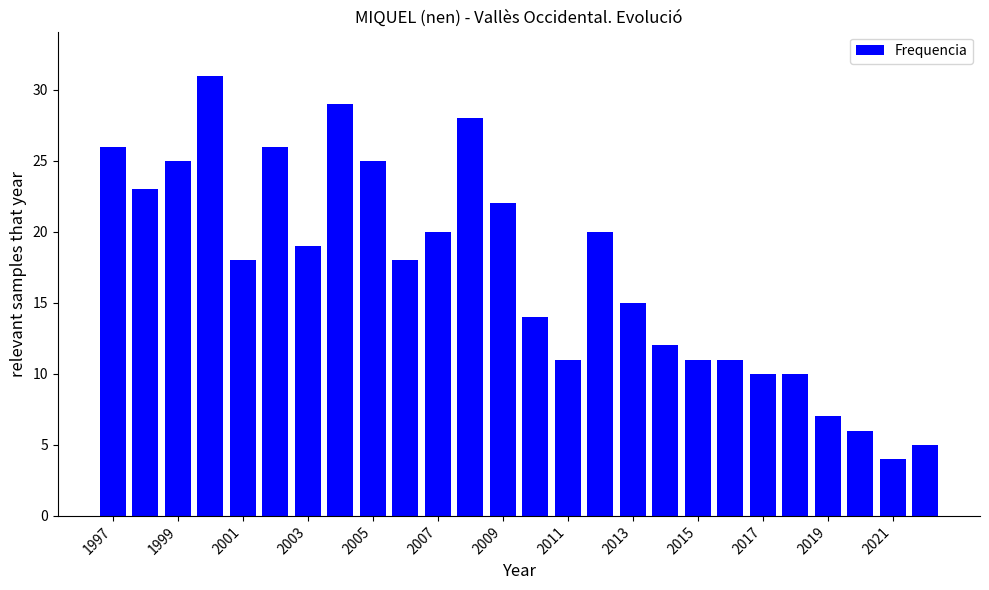

What is the average value?

17